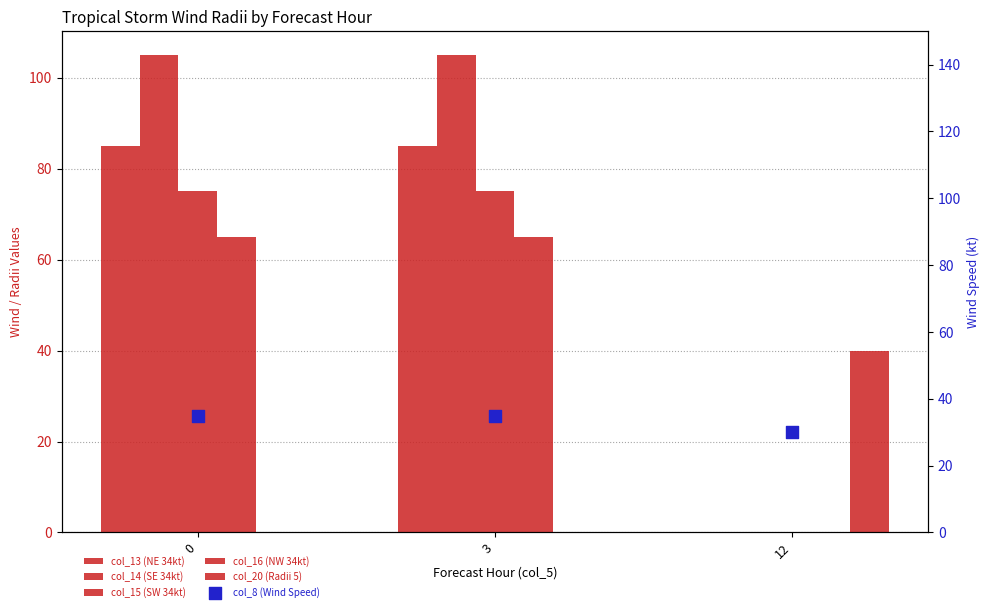

Is the value of col_20 (Radii 5) at 3 greater than the value of col_15 (SW 34kt) at 3?

No